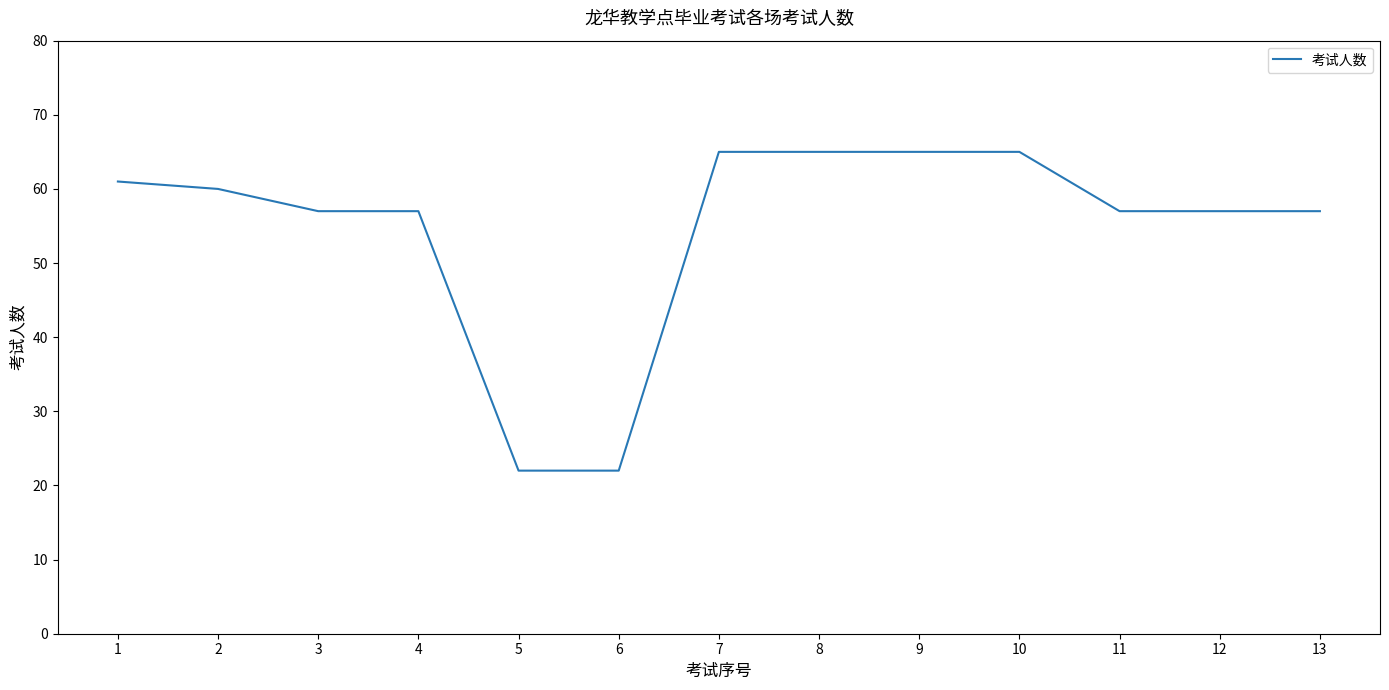

What is the minimum value shown in the chart?

22